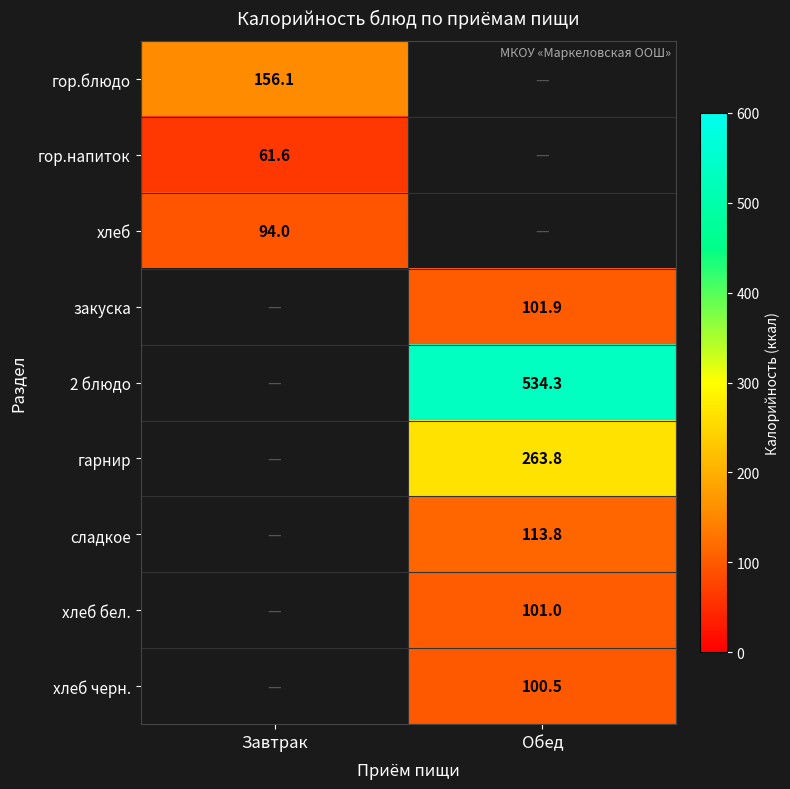

Is the value of 2 блюдо at Обед greater than the value of хлеб черн. at Обед?

Yes